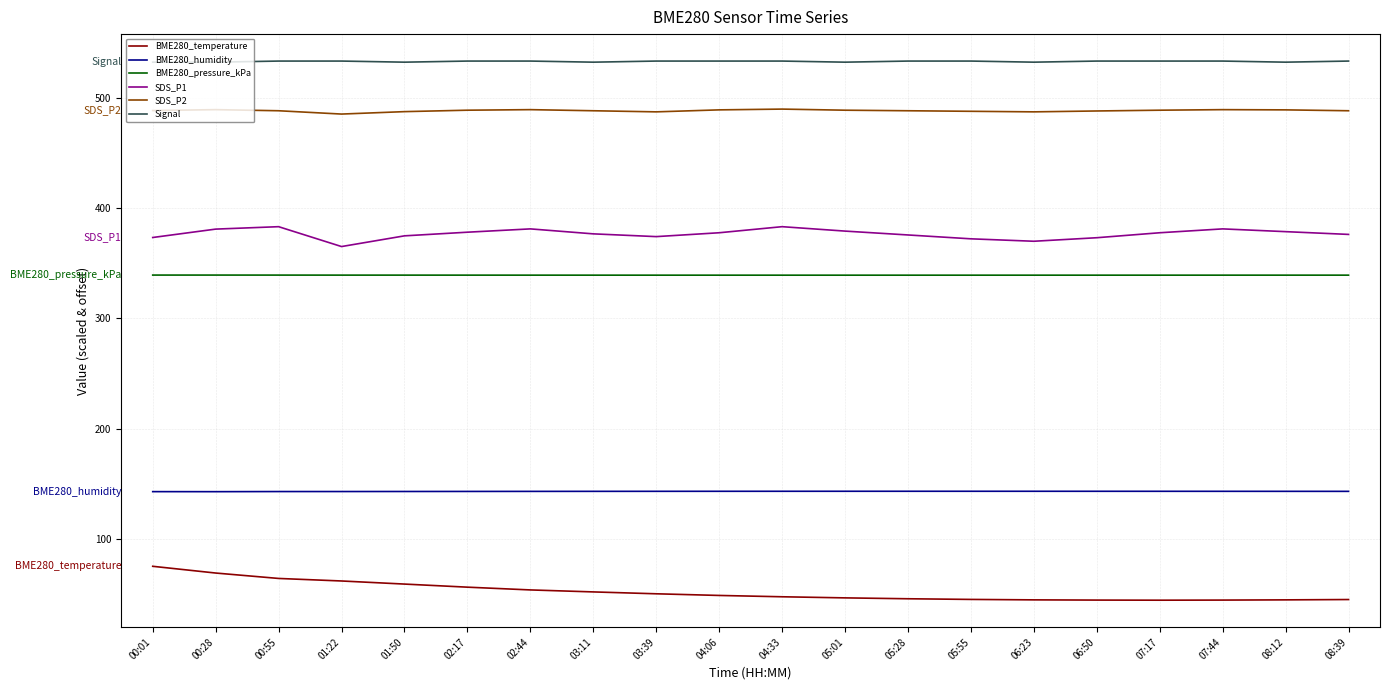

The value of BME280_pressure_kPa at 00:28 is 474.7. True or false?

False